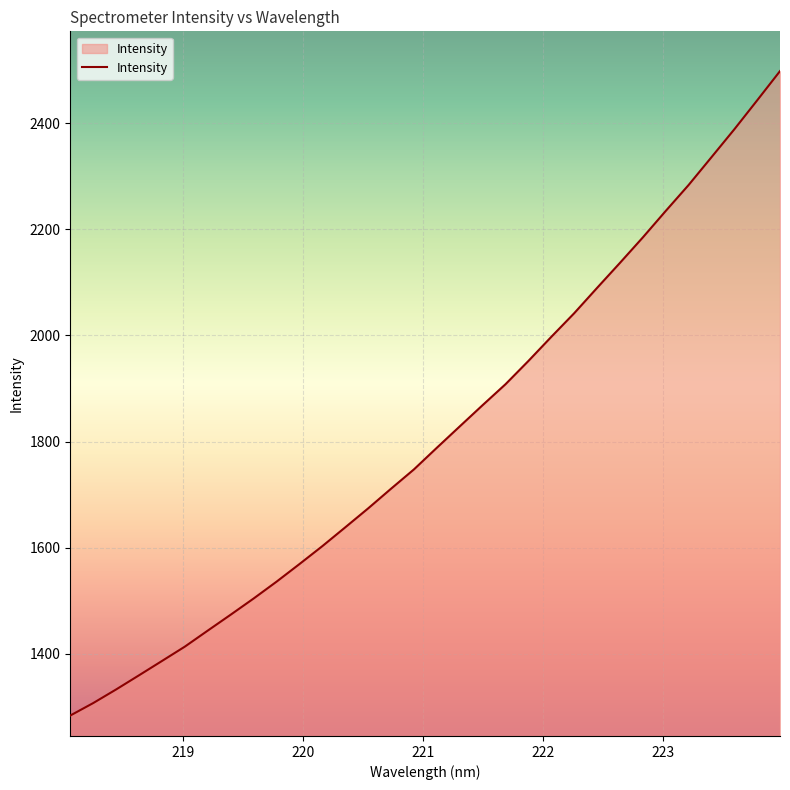

What is the smallest value displayed?

1283.9